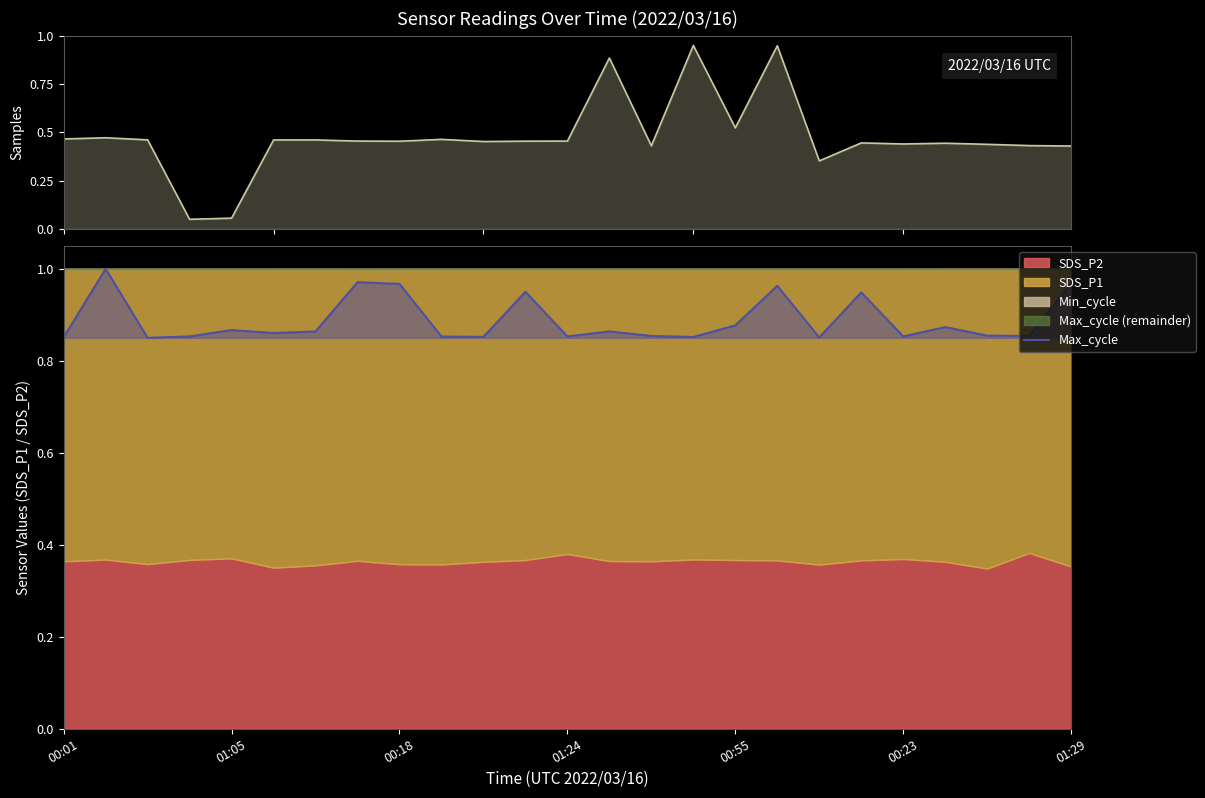

What is the sum of the Max_cycle values at 20 and 00:18?

1.7